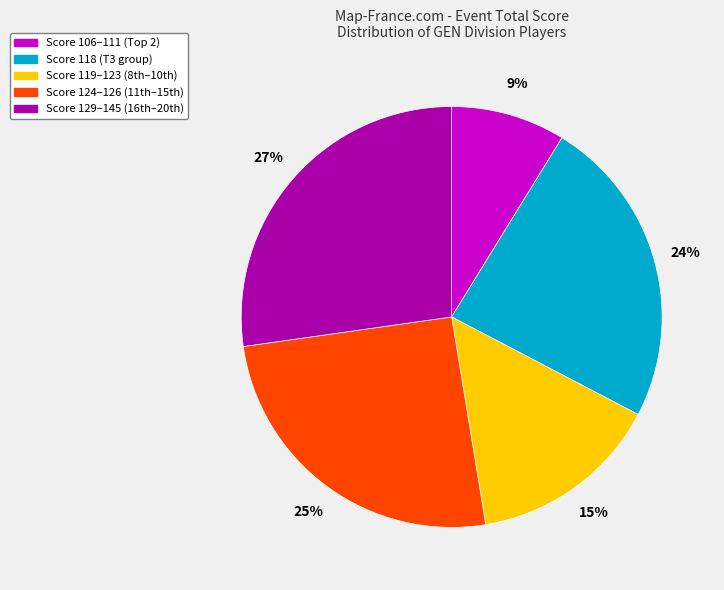

Does any single category account for the majority?

No